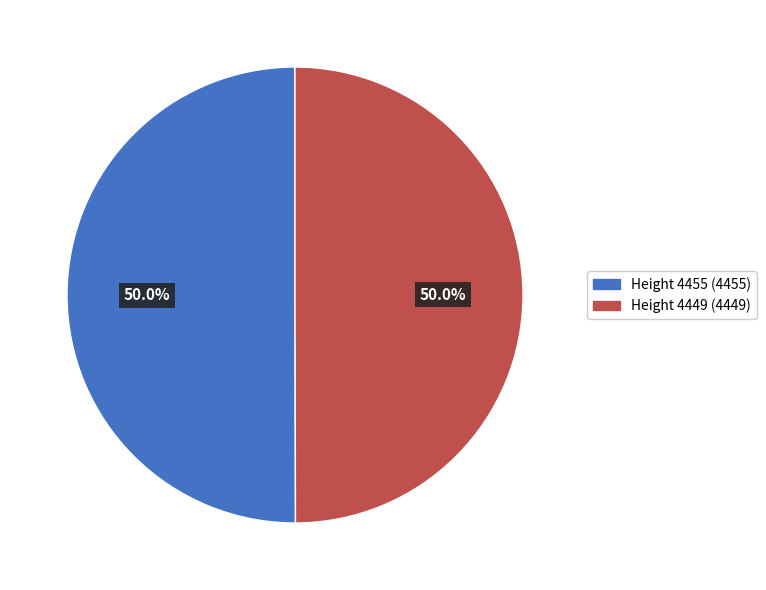

Approximately how many times larger is the value at Height 4449 compared to Height 4455?

1.0